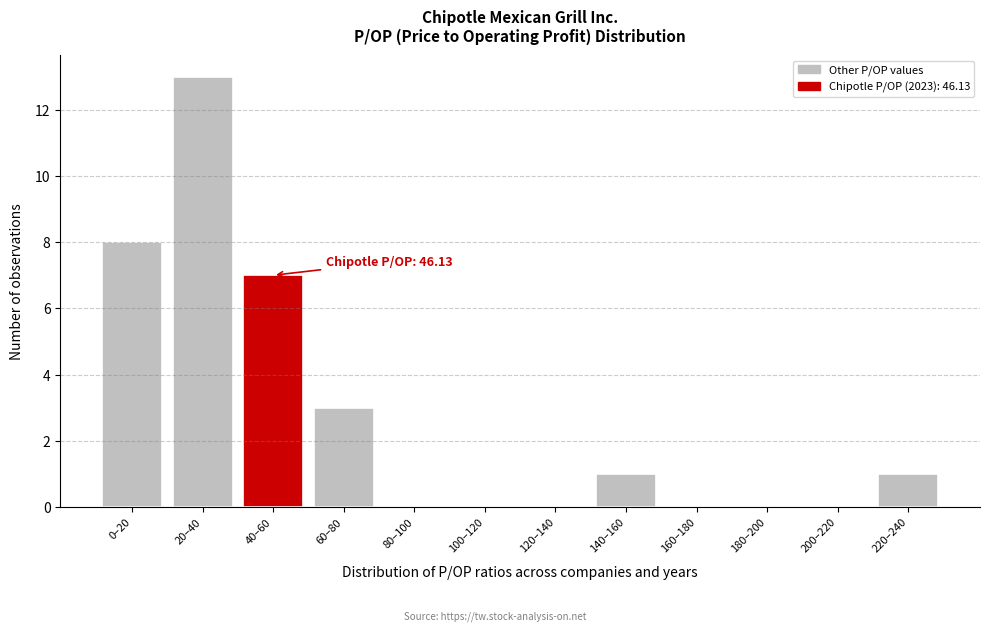

Reading right to left, transcribe all the data shown in this chart.

220–240=1	200–220=0	180–200=0	160–180=0	140–160=1	120–140=0	100–120=0	80–100=0	60–80=3	40–60=7	20–40=13	0–20=8